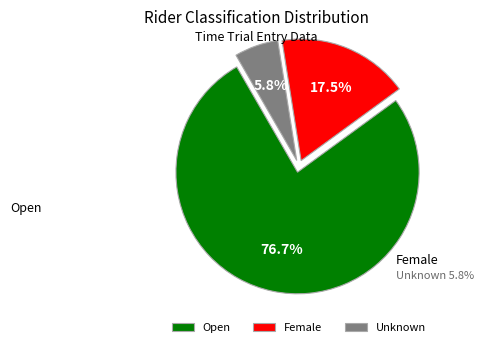

Between Open and Unknown, which is larger?

Open